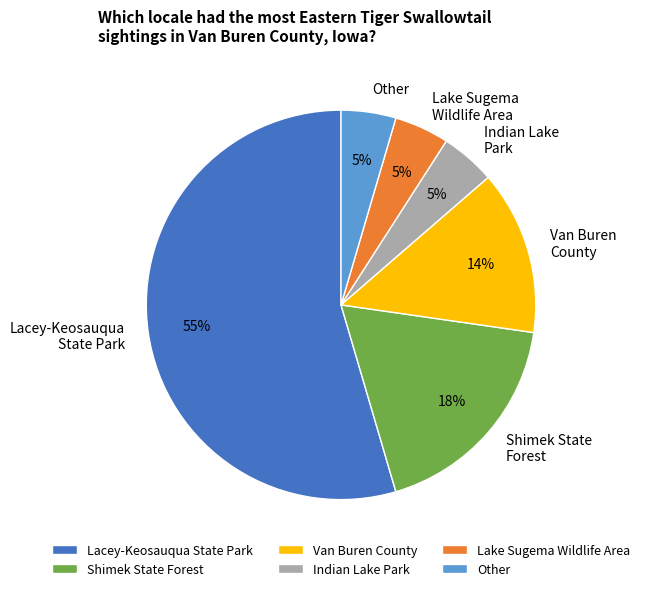

Between Van Buren County and Shimek State Forest, which is larger?

Shimek State Forest